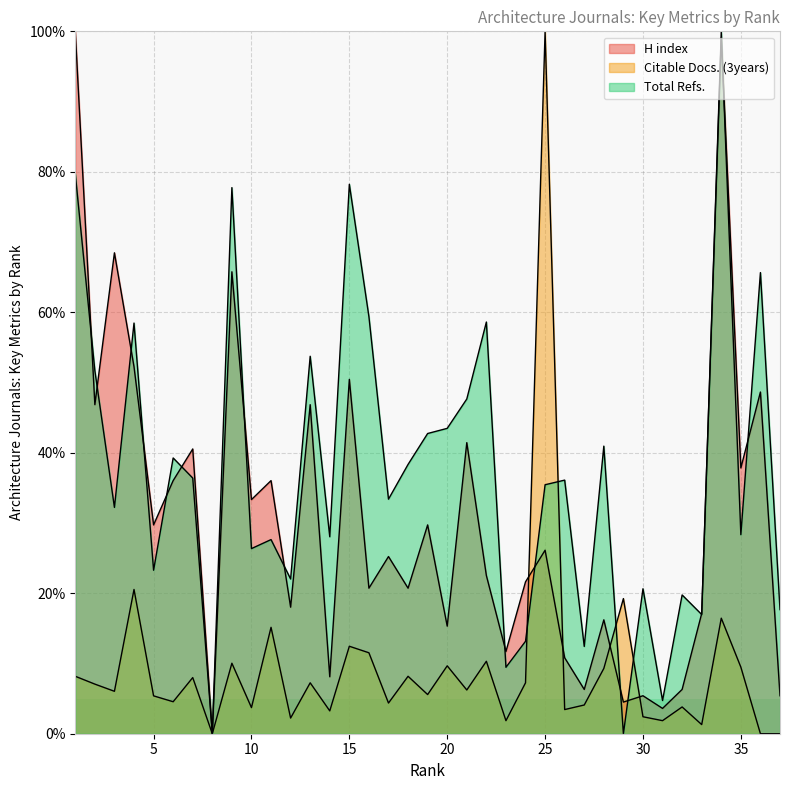

At which label does Total Refs. first exceed 35?

1